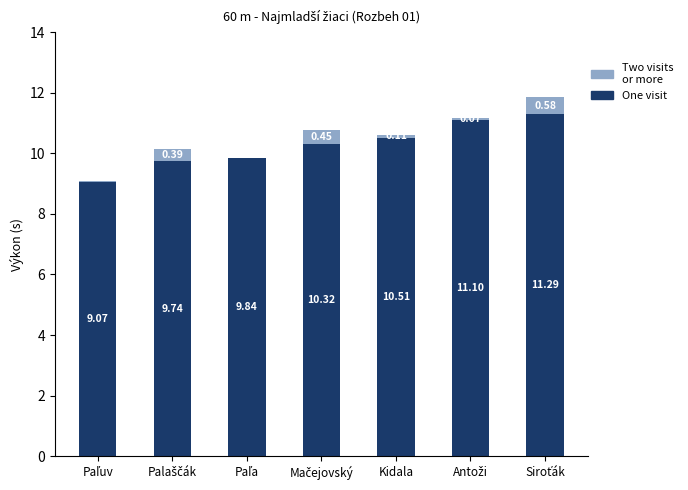

What is the total value across all series at Kidala?

10.6